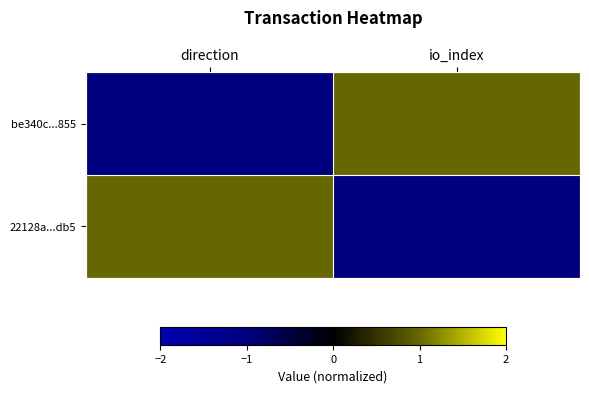

At which category is the sum across all series the highest?

direction